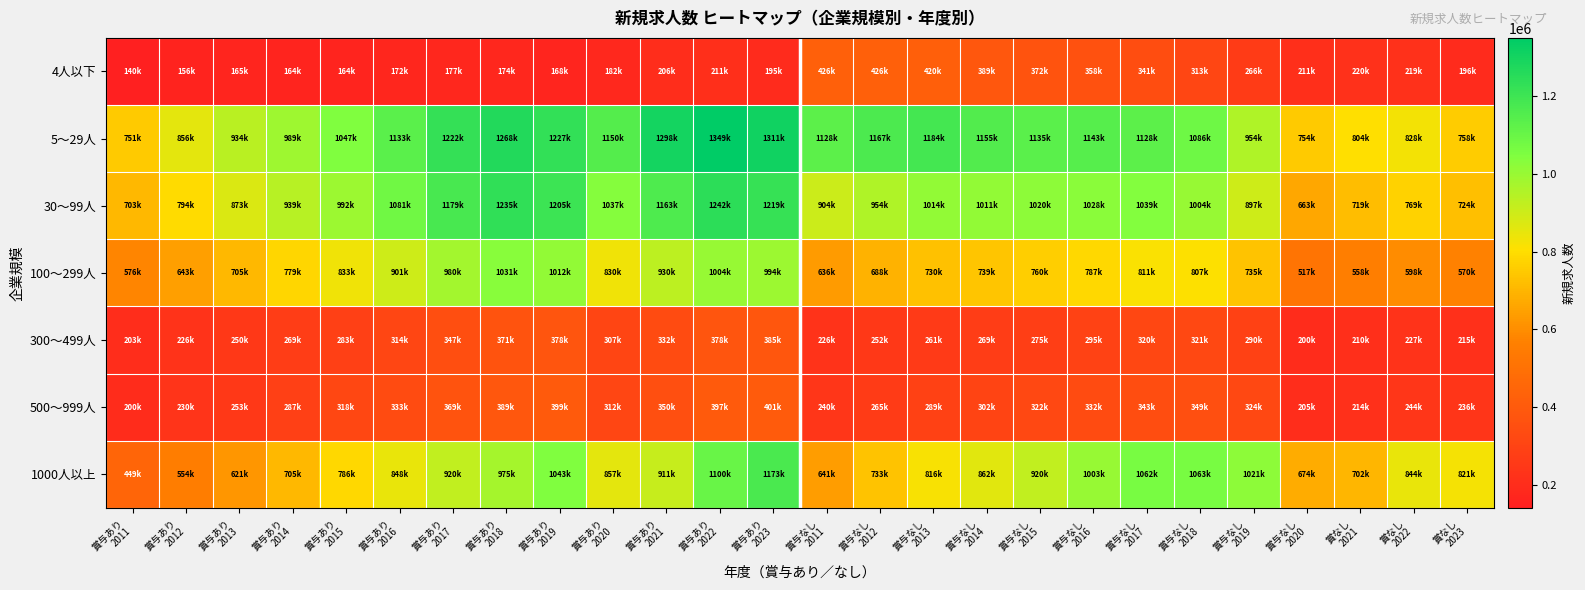

How many data points does each series have?

26